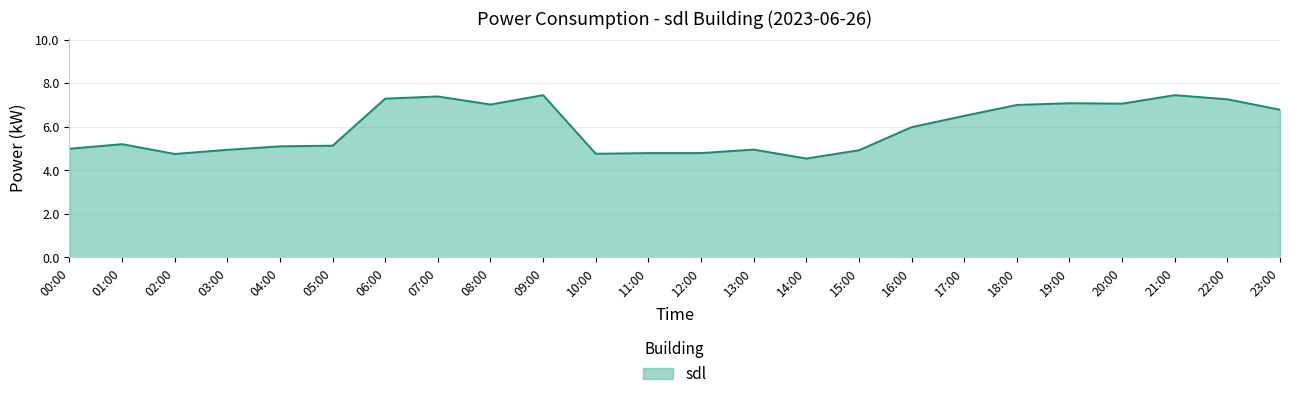

The value at 11:00 is 8.1. True or false?

False